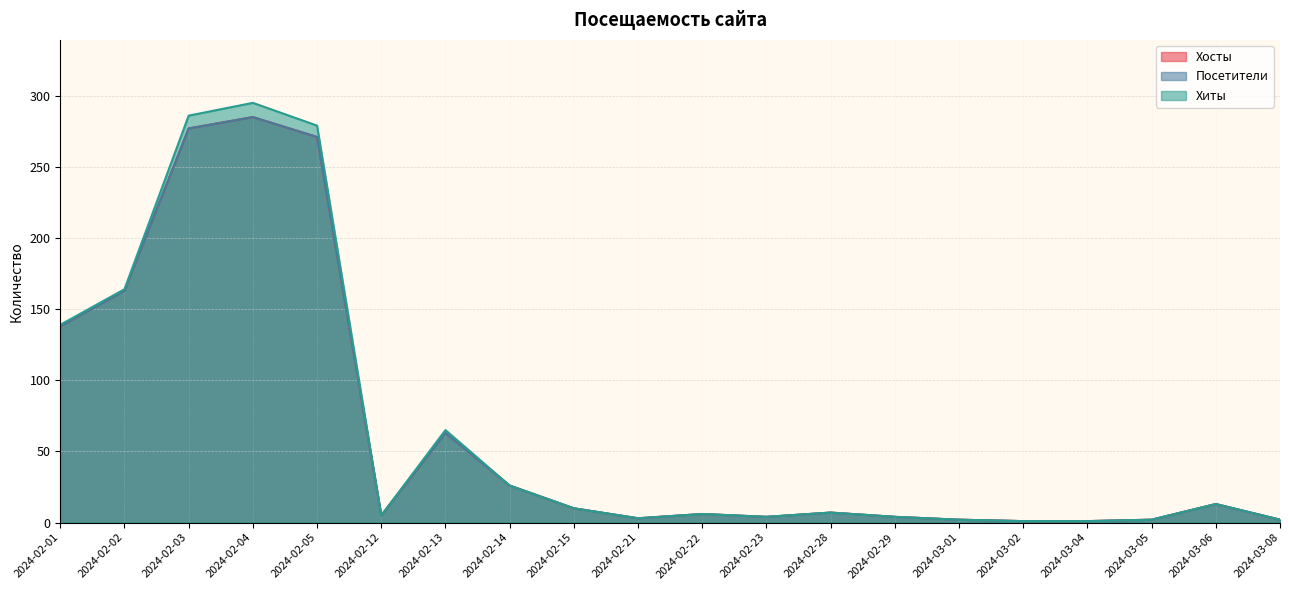

At which category does Хосты reach its first local valley?

2024-02-12